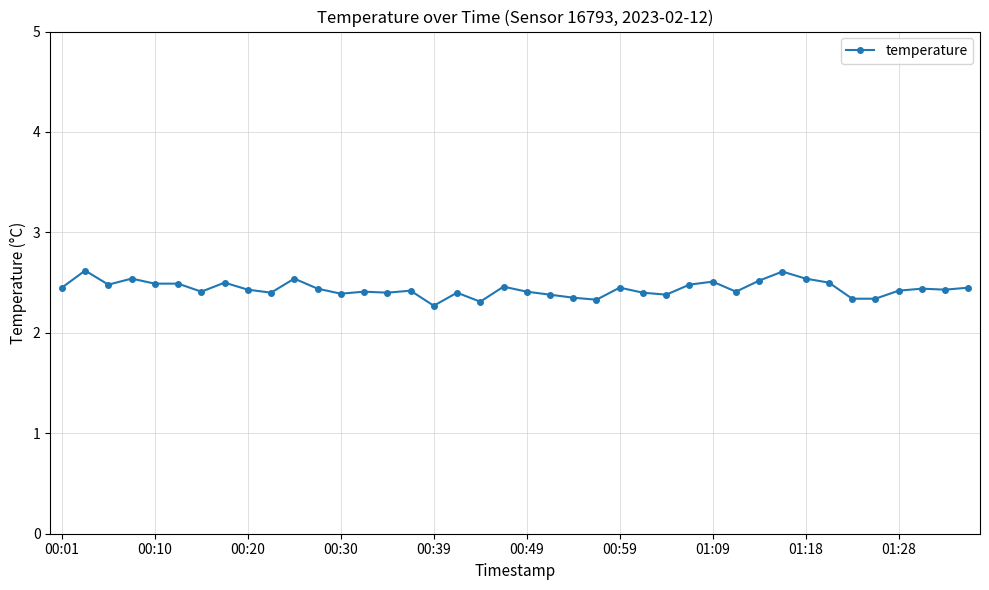

What is the greatest value displayed?

2.6